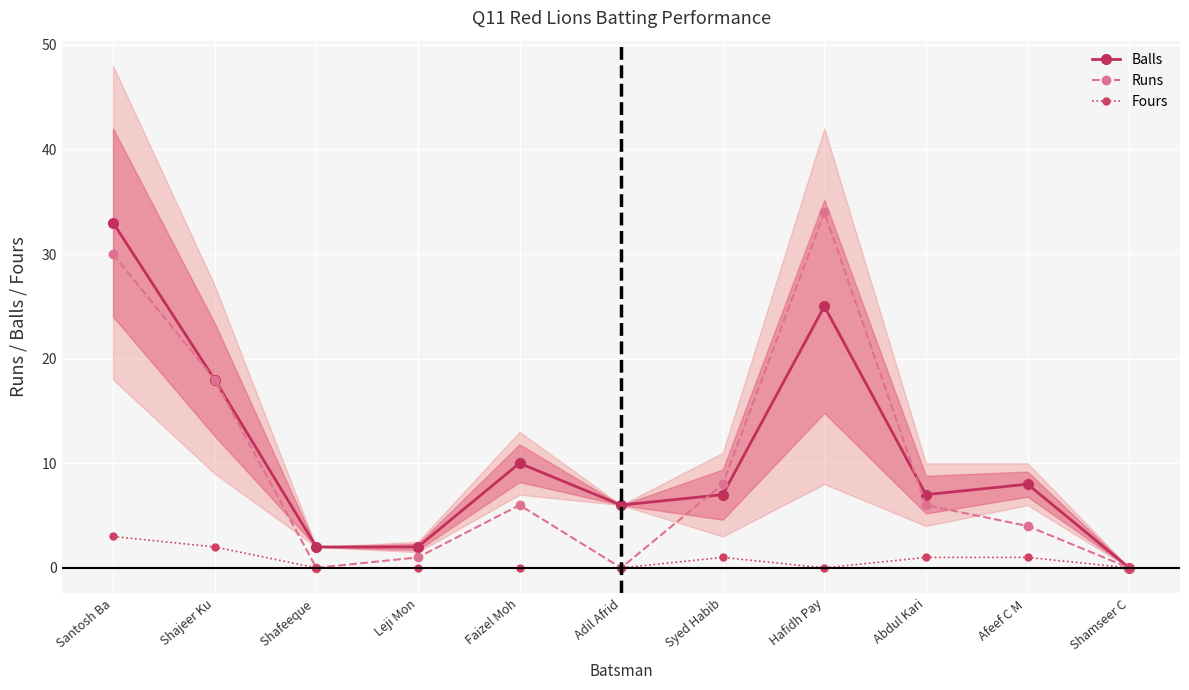

Which category has the highest value across all series?

Hafidh Pay